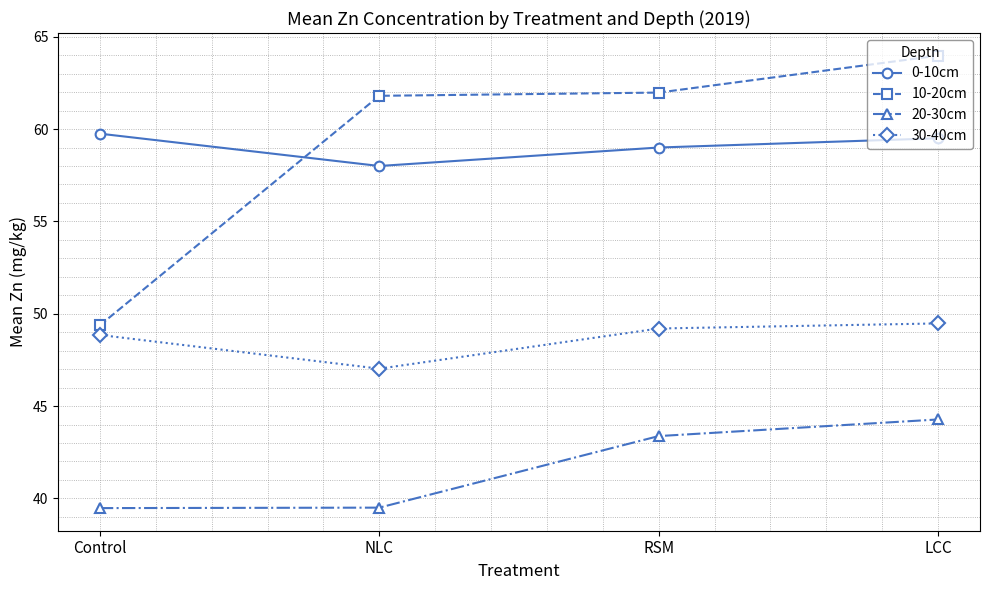

True or false: 10-20cm has more than 2 points higher than both neighbors.

False